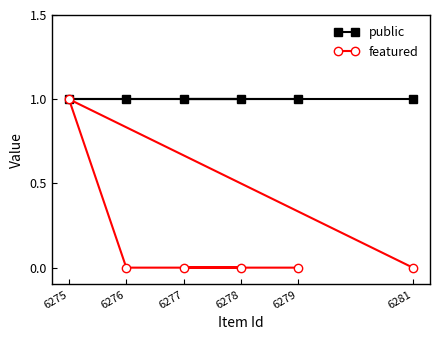

Between 6277 and 6281, which series saw the biggest shift?

public